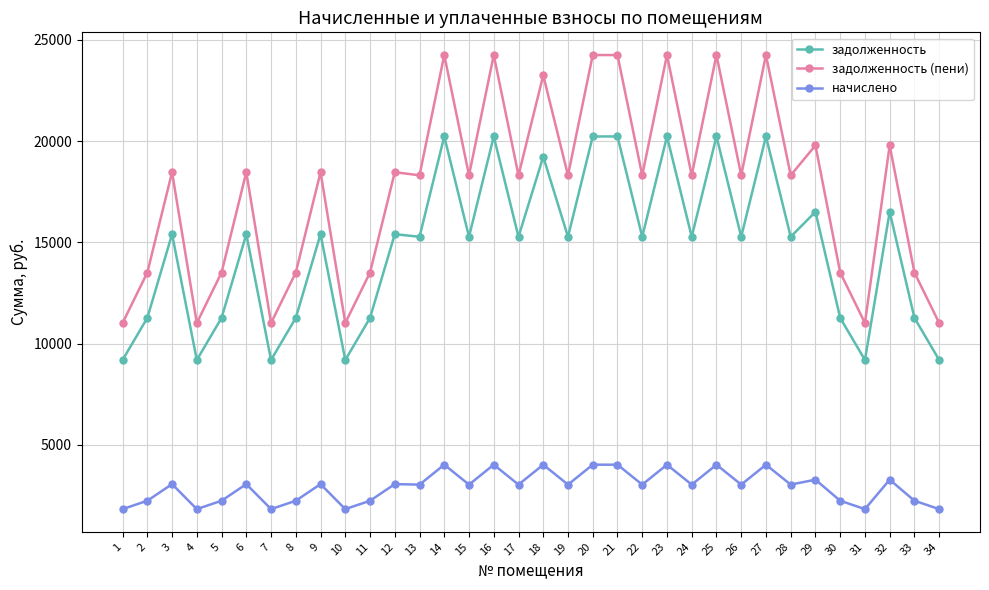

What are all the series names shown in the legend?

задолженность, задолженность (пени), начислено